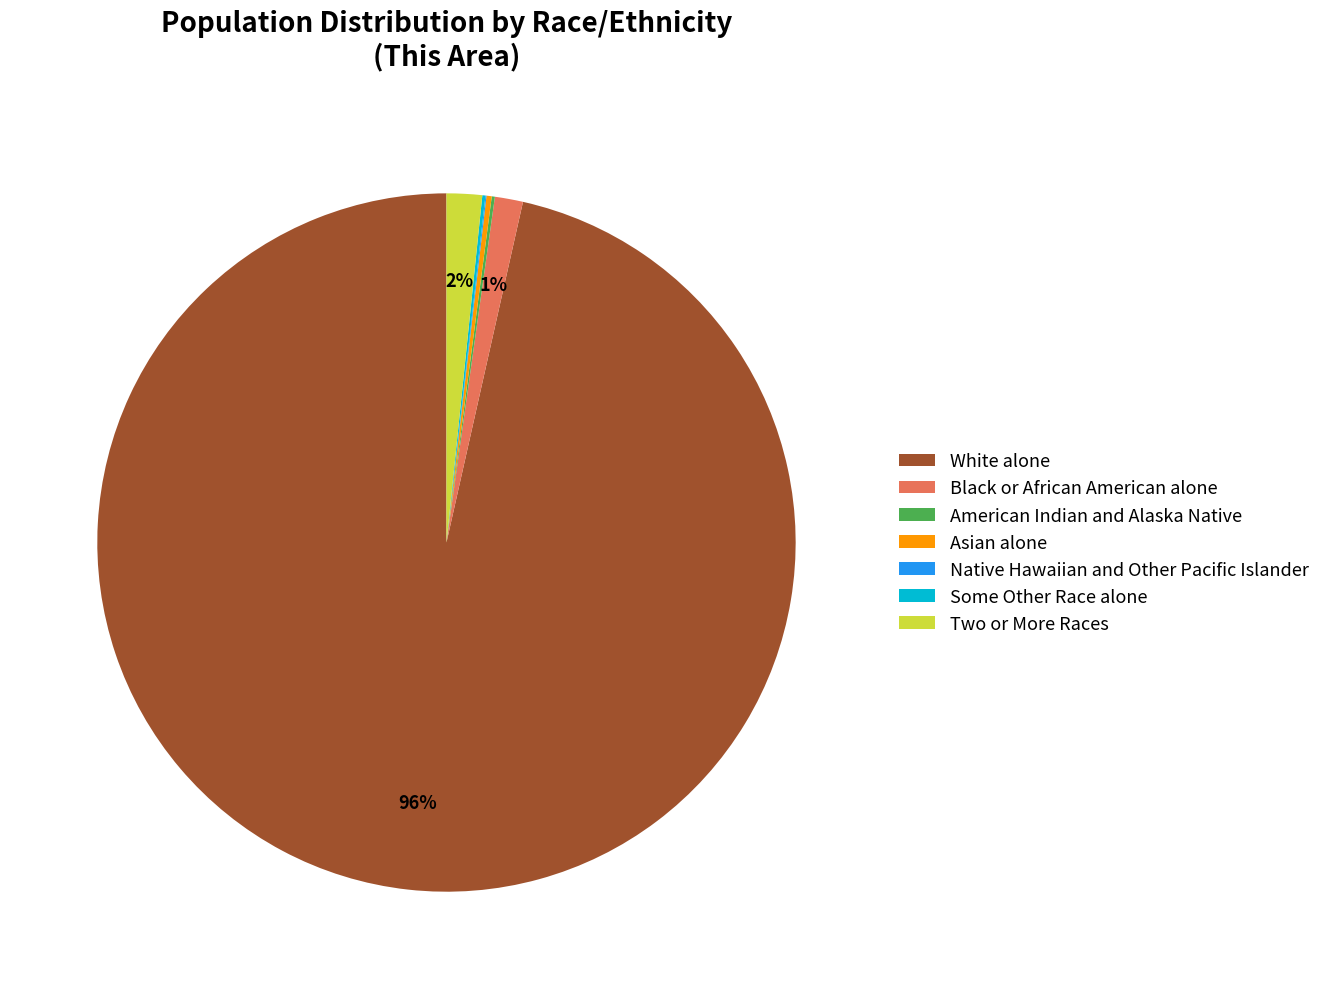

The Black or African American alone slice represents 1% of the pie. True or false?

True